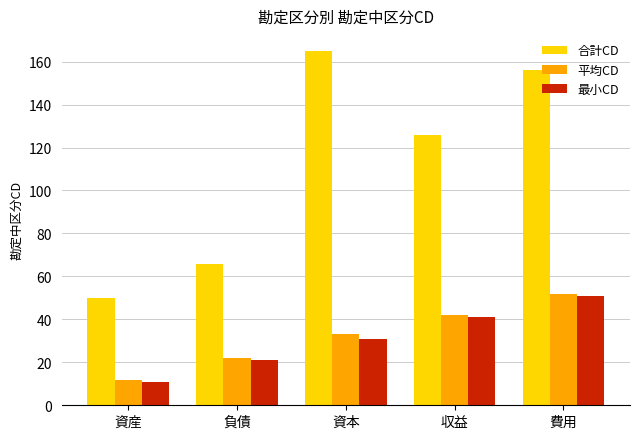

How many 平均CD values are between 22 and 42?

3